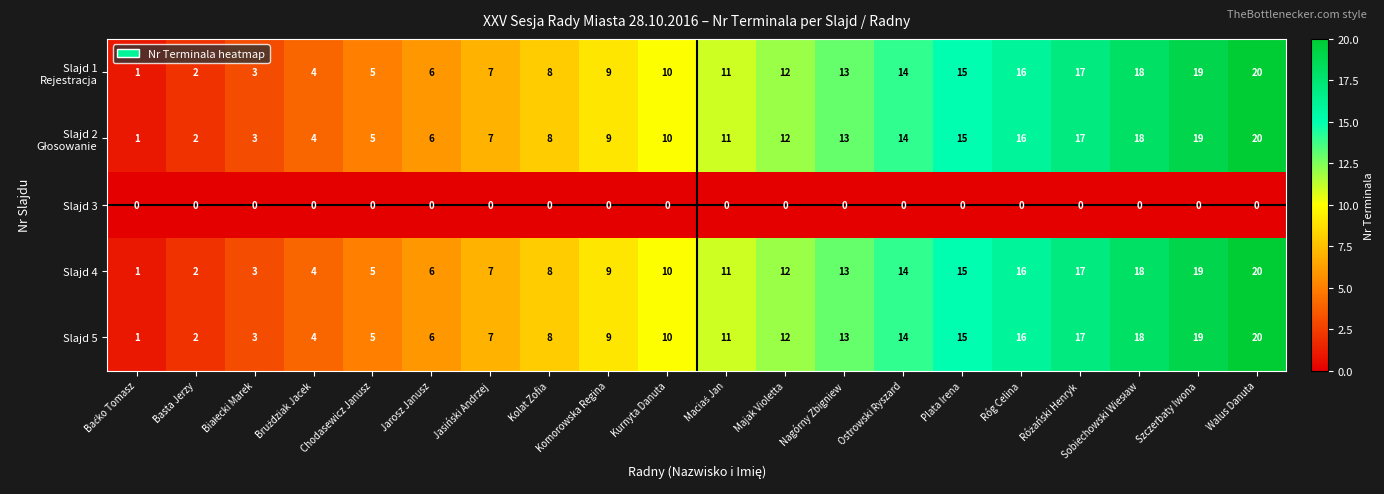

How many categories are shown in the chart?

20